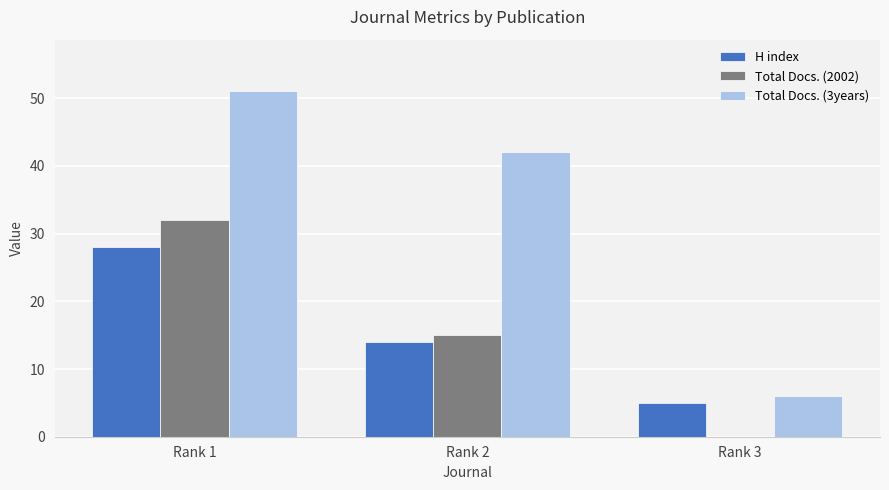

The Total Docs. (2002) series shows 4 at Rank 2. True or false?

False